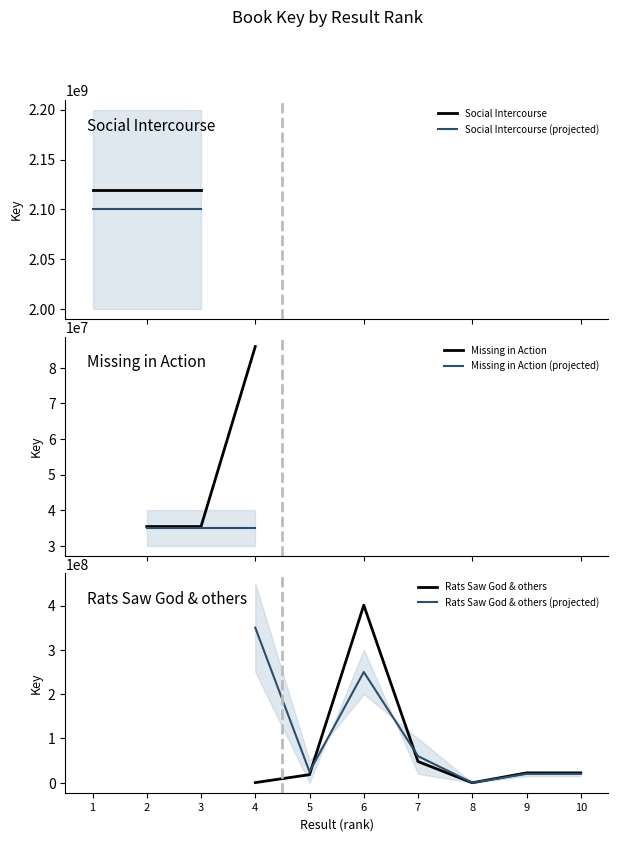

True or false: the data shows 335712 at 4.

True